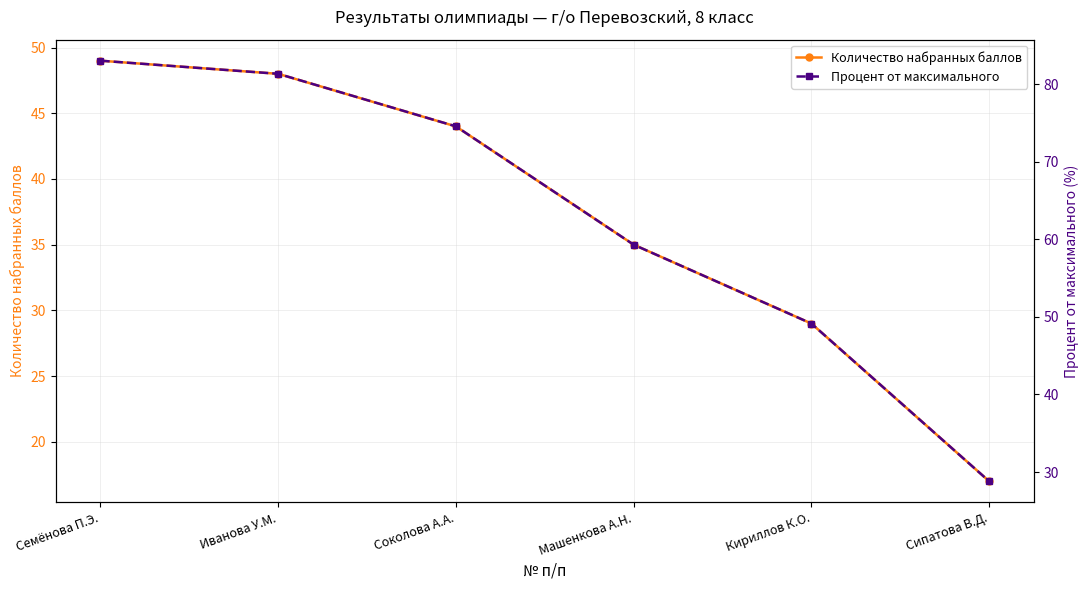

Is it true that Процент от максимального equals 59.3 at Машенкова А.Н.?

True